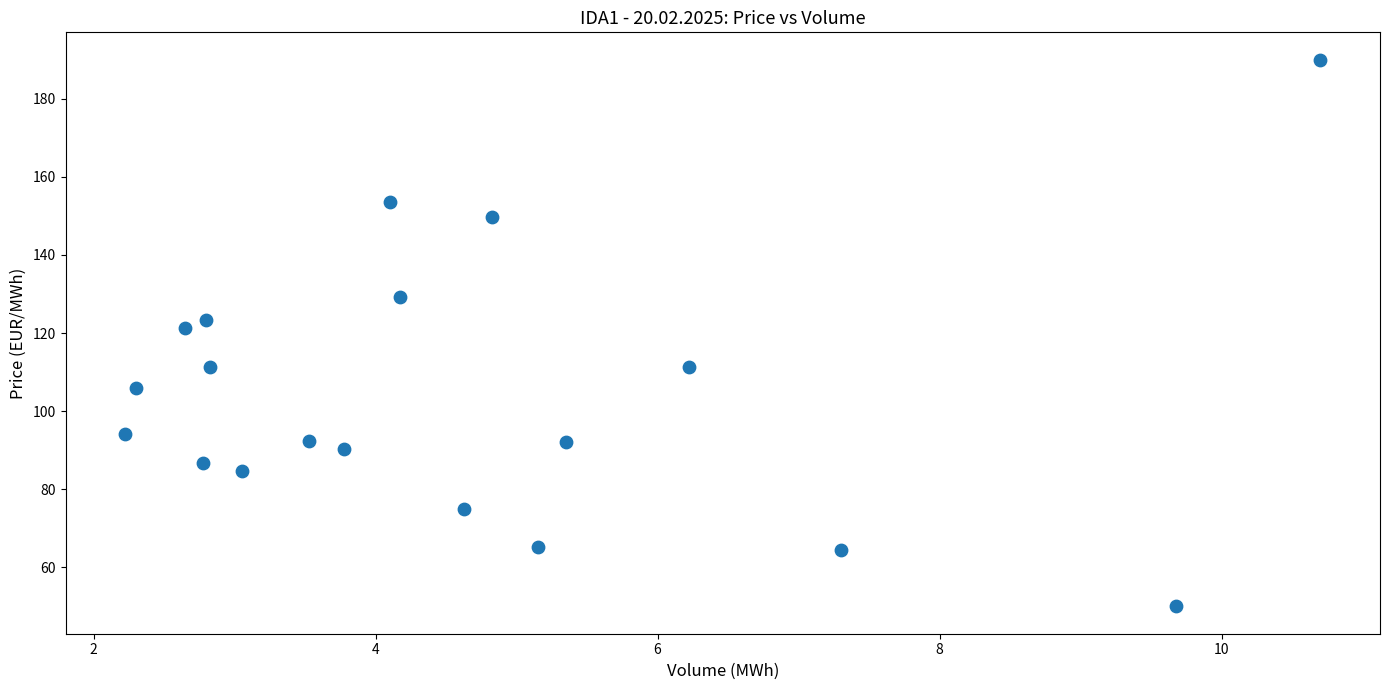

What is the range of X values (max minus min)?

8.5